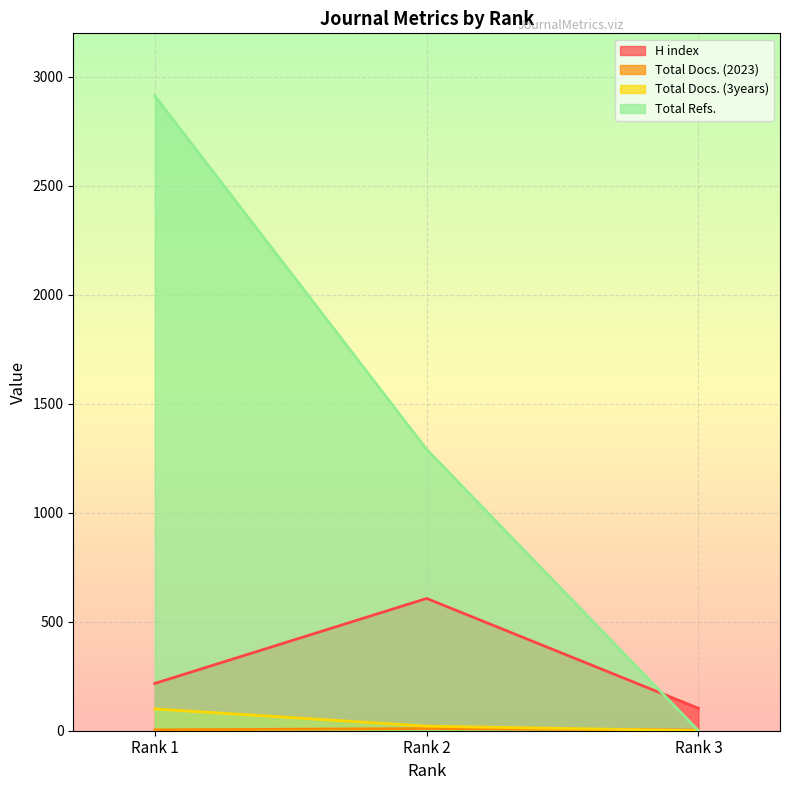

What are all the series names shown in the legend?

H index, Total Docs. (2023), Total Docs. (3years), Total Refs.